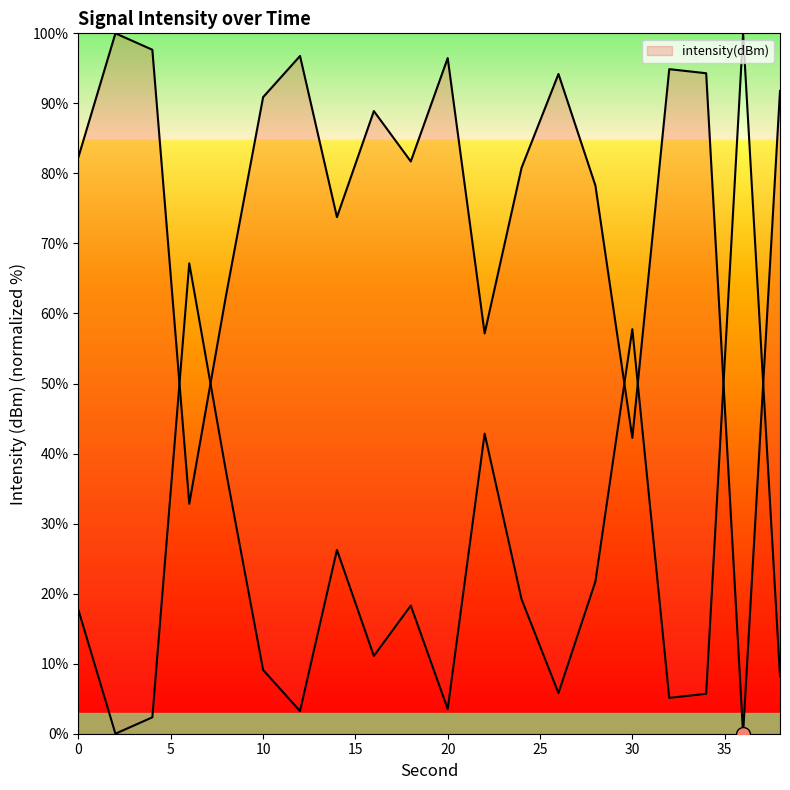

How many interior local valleys (lower than both neighbors) does the data have?

6